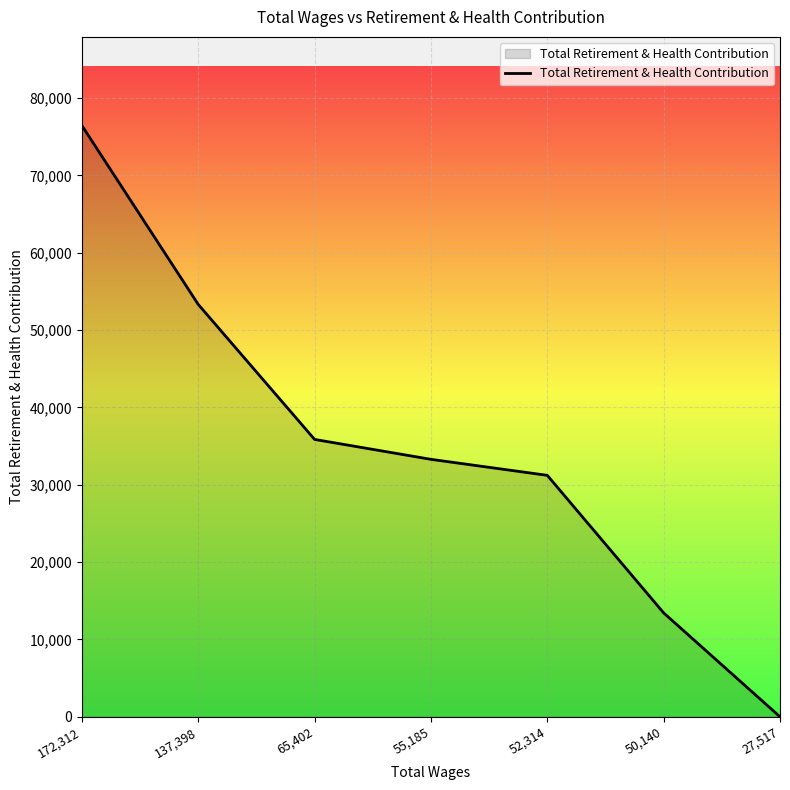

What is the sum of all values?

243589